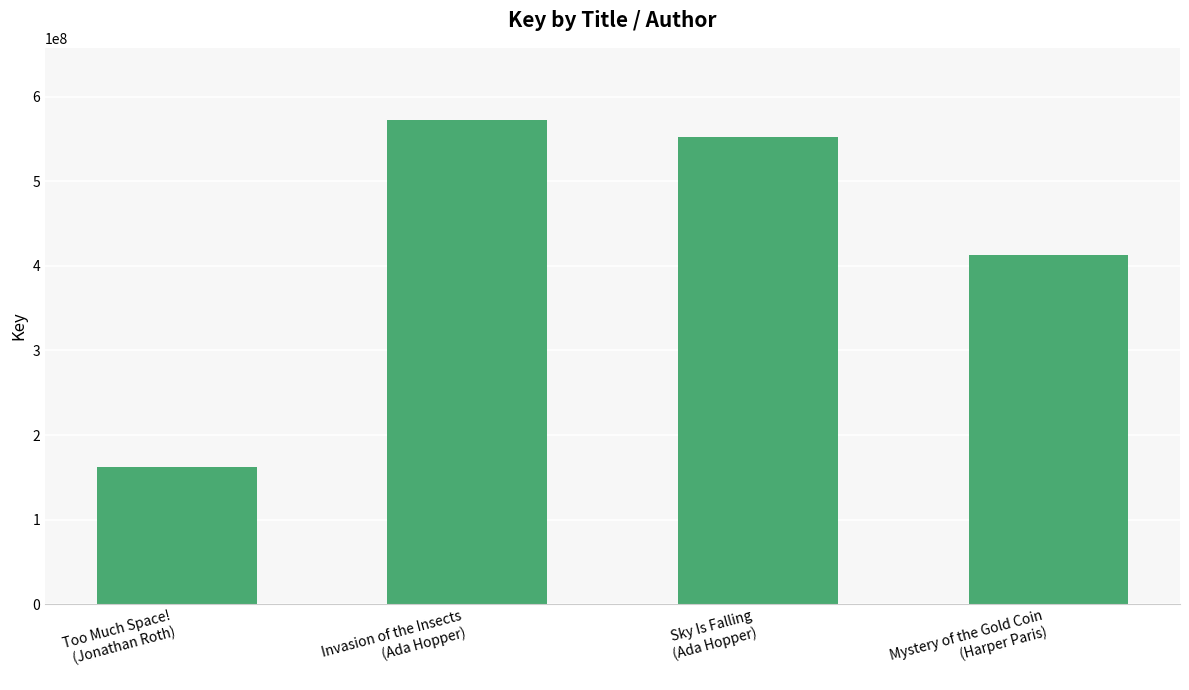

The chart shows a value of 552324265 at Sky Is Falling
(Ada Hopper). True or false?

True